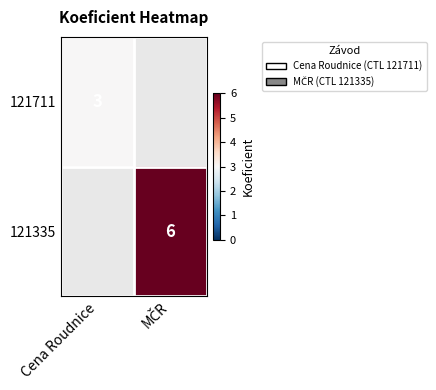

Is the value of 121711 at MČR greater than the value of 121335 at Cena Roudnice?

No